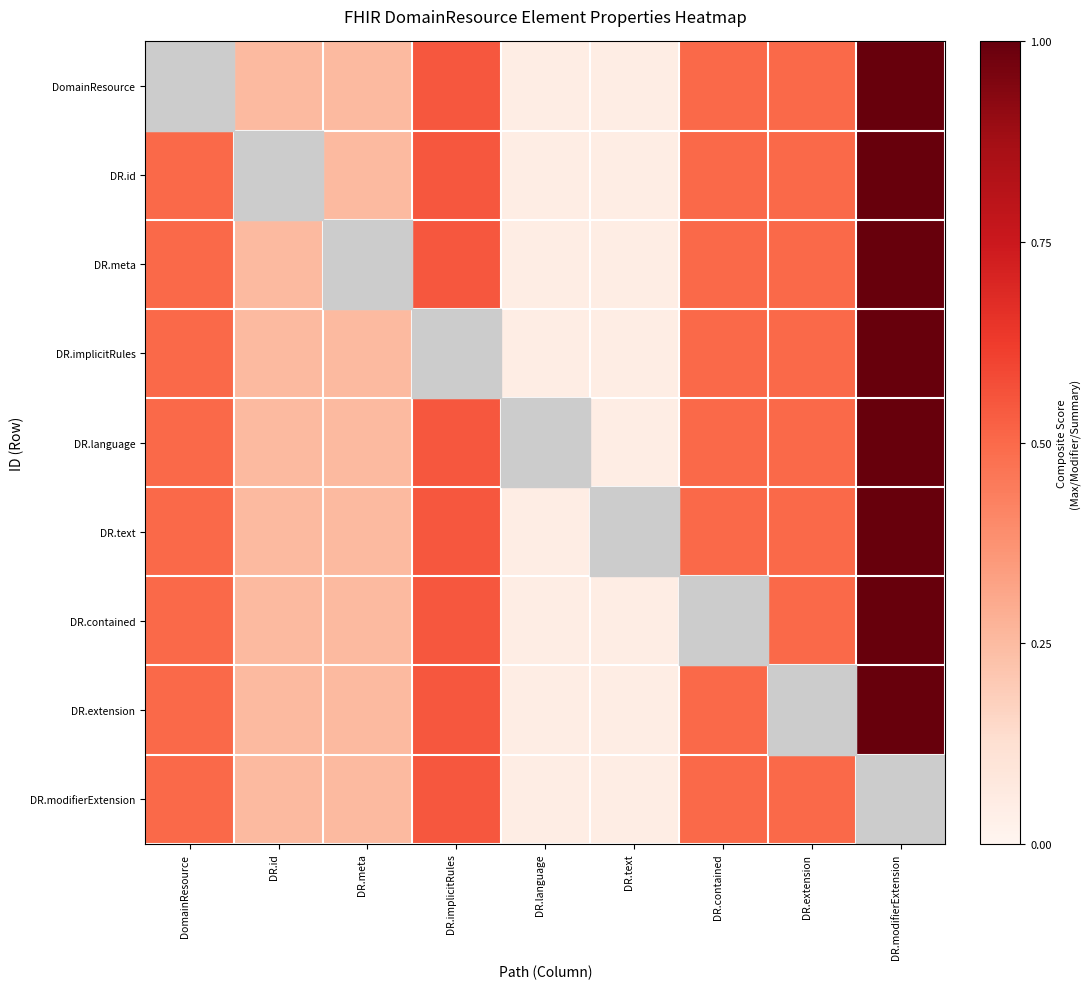

The DR.language series shows 0.1 at DR.meta. True or false?

False